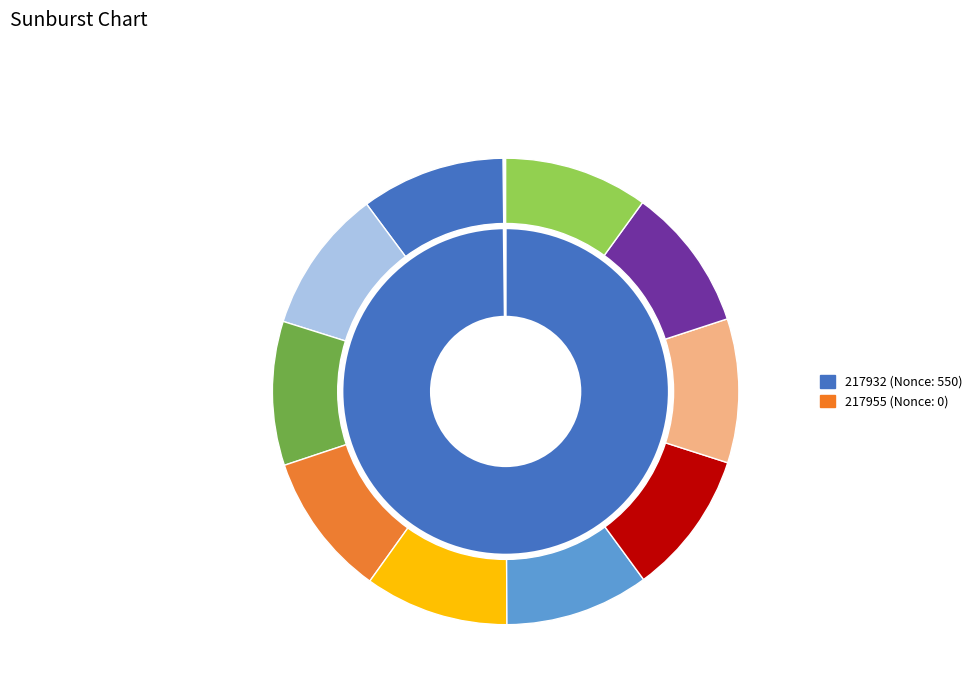

Which category accounts for the majority?

217932